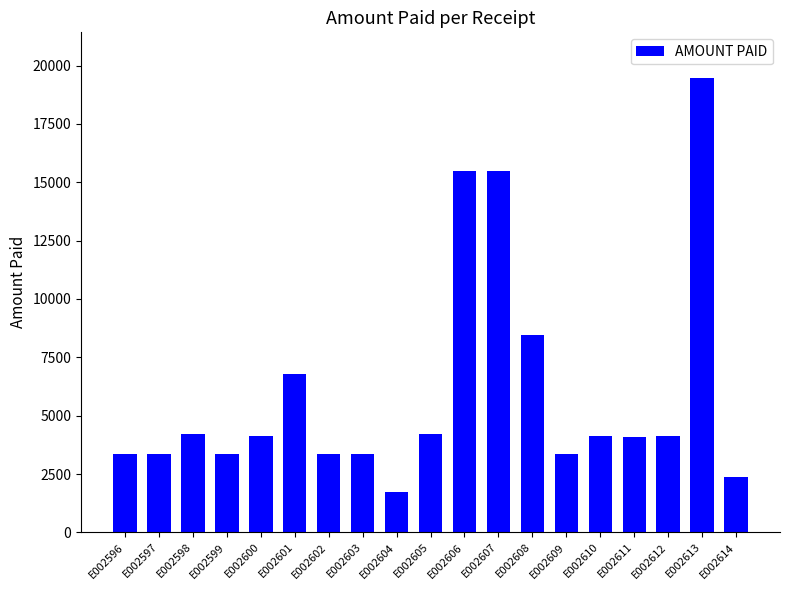

Which label corresponds to the smallest value in the chart?

E002604